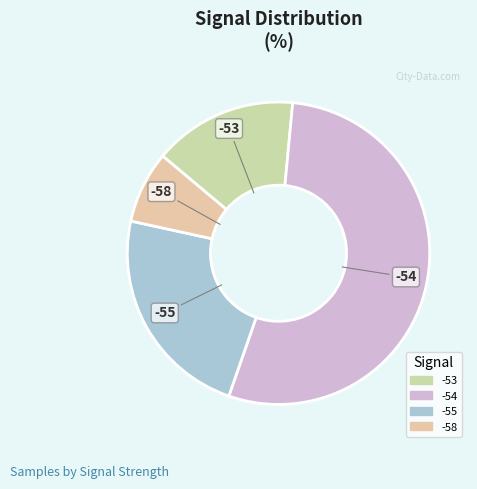

Does -58 account for over 50% of the chart?

No